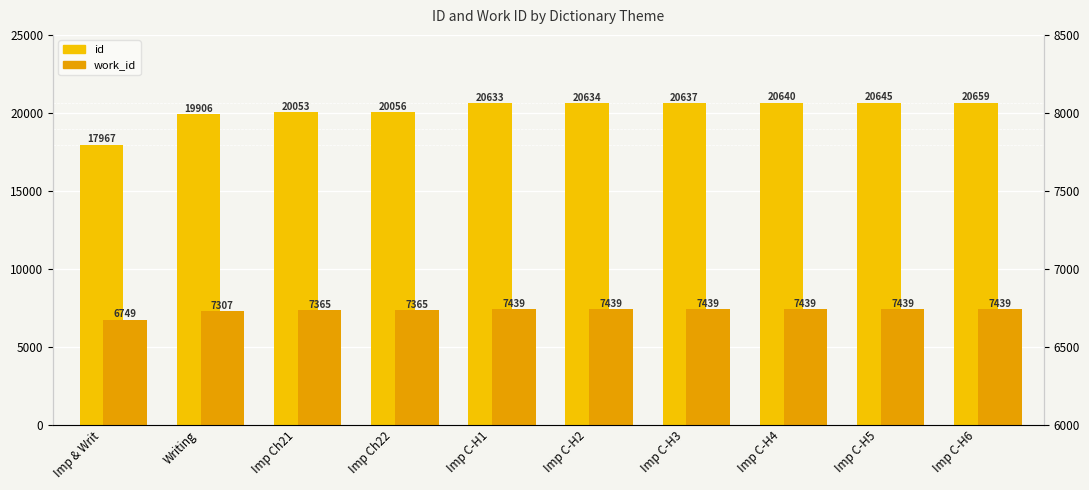

What position from the right is Imp C-H3?

4